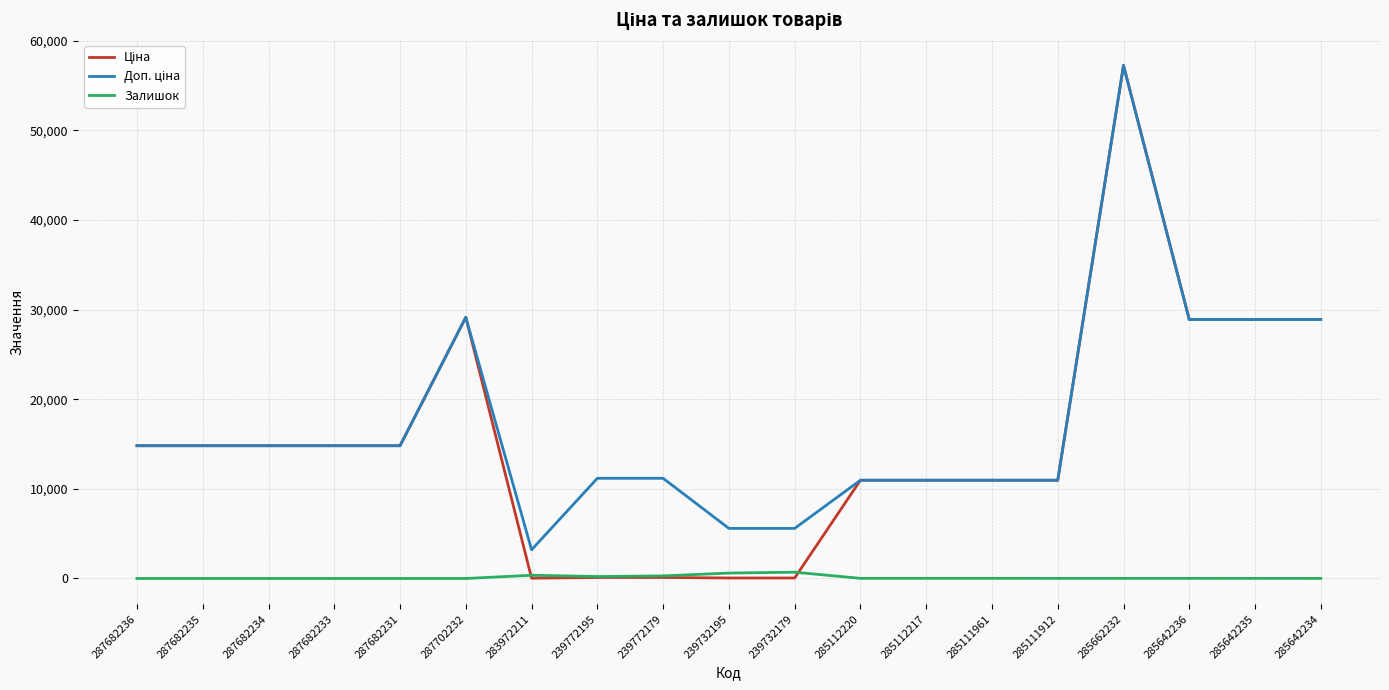

Which category has the highest value across all series?

285662232